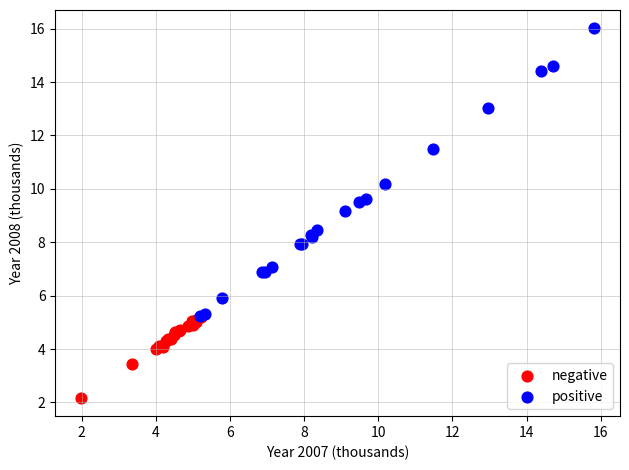

Which series reaches the minimum Y coordinate?

negative